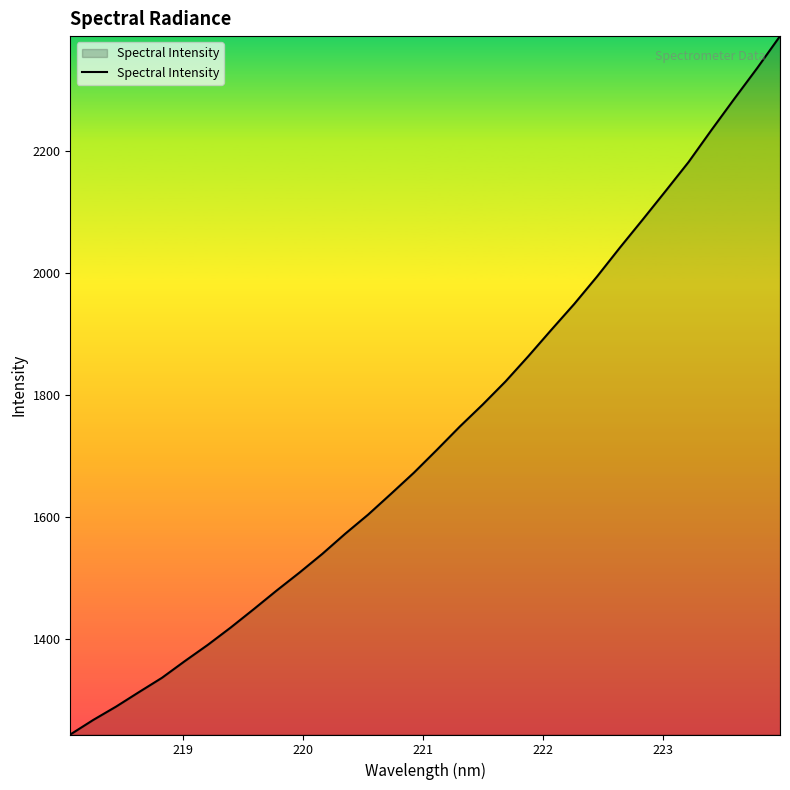

Reading left to right, extract all data points from this chart.

1243.0	1266.9	1288.8	1312.6	1336.0	1363.4	1390.0	1418.4	1448.3	1478.8	1508.3	1539.1	1572.1	1603.5	1637.5	1672.2	1709.5	1747.6	1783.7	1821.6	1863.1	1906.2	1948.5	1993.6	2041.0	2087.1	2133.9	2181.2	2233.6	2284.8	2335.1	2387.7